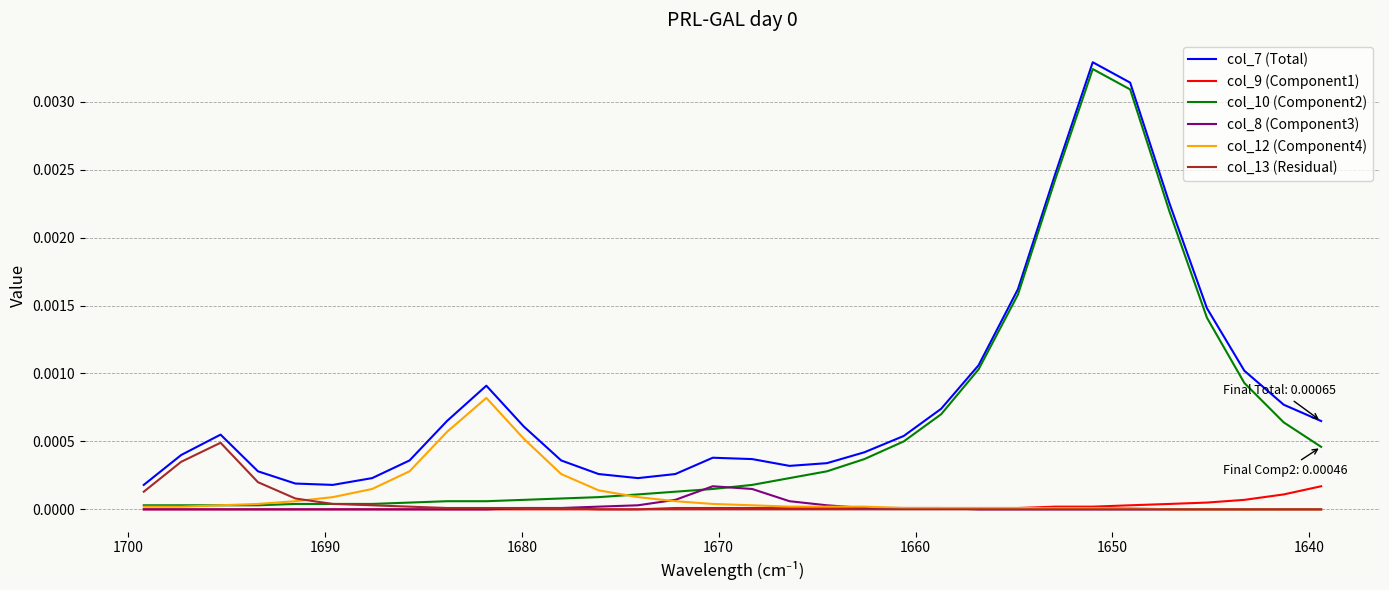

Reading left to right, transcribe all the data shown in this chart.

col_7 (Total): 0.0	0.0	0.0	0.0	0.0	0.0	0.0	0.0	0.0	0.0	0.0	0.0	0.0	0.0	0.0	0.0	0.0	0.0	0.0	0.0	0.0	0.0	0.0	0.0	0.0	0.0	0.0	0.0	0.0	0.0	0.0	0.0
col_9 (Component1): 0.0	0.0	0.0	0.0	0.0	0.0	0.0	0.0	0.0	0.0	0.0	0.0	0.0	0.0	0.0	0.0	0.0	0.0	0.0	0.0	0.0	0.0	0.0	0.0	0.0	0.0	0.0	0.0	0.0	0.0	0.0	0.0
col_10 (Component2): 0.0	0.0	0.0	0.0	0.0	0.0	0.0	0.0	0.0	0.0	0.0	0.0	0.0	0.0	0.0	0.0	0.0	0.0	0.0	0.0	0.0	0.0	0.0	0.0	0.0	0.0	0.0	0.0	0.0	0.0	0.0	0.0
col_8 (Component3): 0.0	0.0	0.0	0.0	0.0	0.0	0.0	0.0	0.0	0.0	0.0	0.0	0.0	0.0	0.0	0.0	0.0	0.0	0.0	0.0	0.0	0.0	0.0	0.0	0.0	0.0	0.0	0.0	0.0	0.0	0.0	0.0
col_12 (Component4): 0.0	0.0	0.0	0.0	0.0	0.0	0.0	0.0	0.0	0.0	0.0	0.0	0.0	0.0	0.0	0.0	0.0	0.0	0.0	0.0	0.0	0.0	0.0	0.0	0.0	0.0	0.0	0.0	0.0	0.0	0.0	0.0
col_13 (Residual): 0.0	0.0	0.0	0.0	0.0	0.0	0.0	0.0	0.0	0.0	0.0	0.0	0.0	0.0	0.0	0.0	0.0	0.0	0.0	0.0	0.0	0.0	0.0	0.0	0.0	0.0	0.0	0.0	0.0	0.0	0.0	0.0